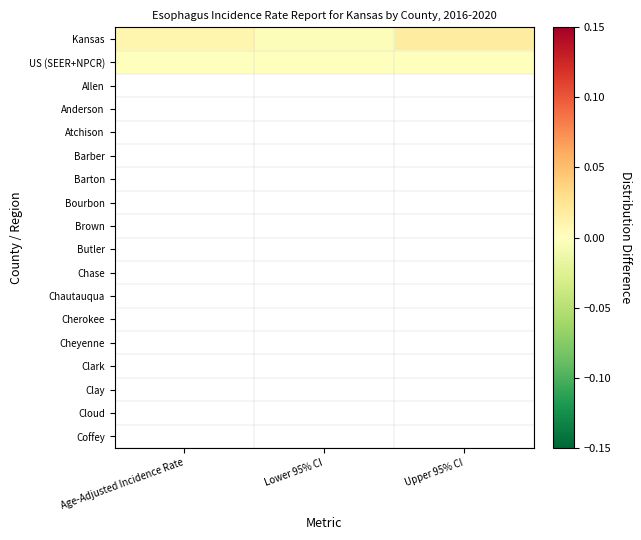

List the series in order of their peak value, lowest first.

US (SEER+NPCR), Allen, Anderson, Atchison, Barber, Barton, Bourbon, Brown, Butler, Chase, Chautauqua, Cherokee, Cheyenne, Clark, Clay, Cloud, Coffey, Kansas